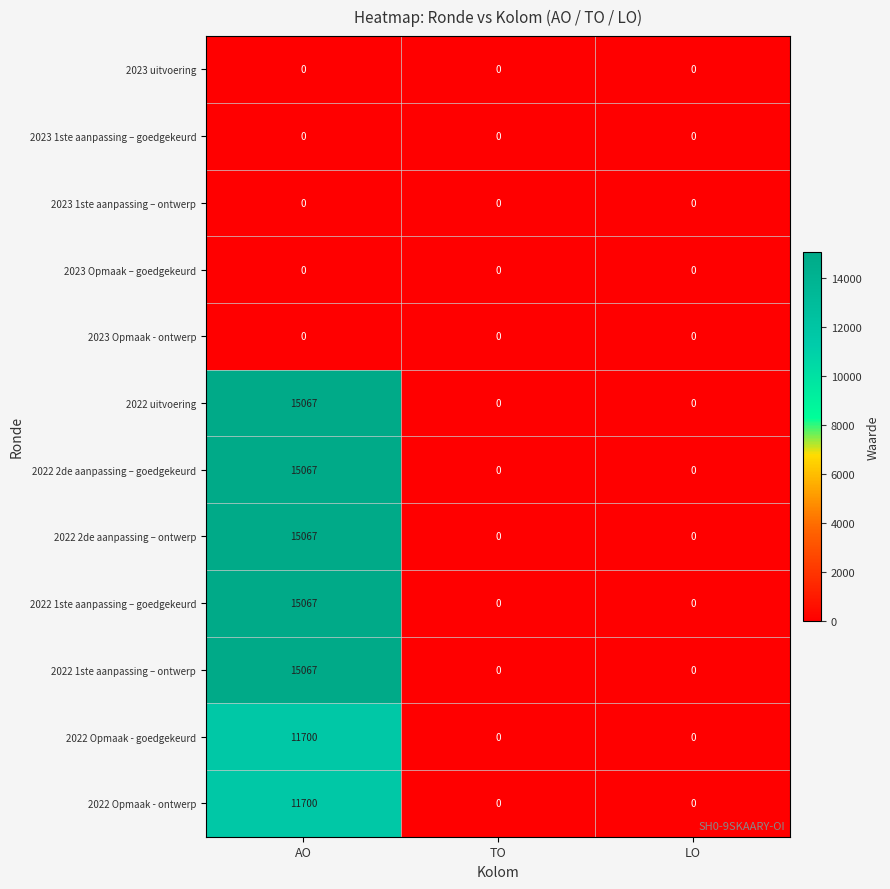

What is the spread (max minus min) of values at AO?

15067